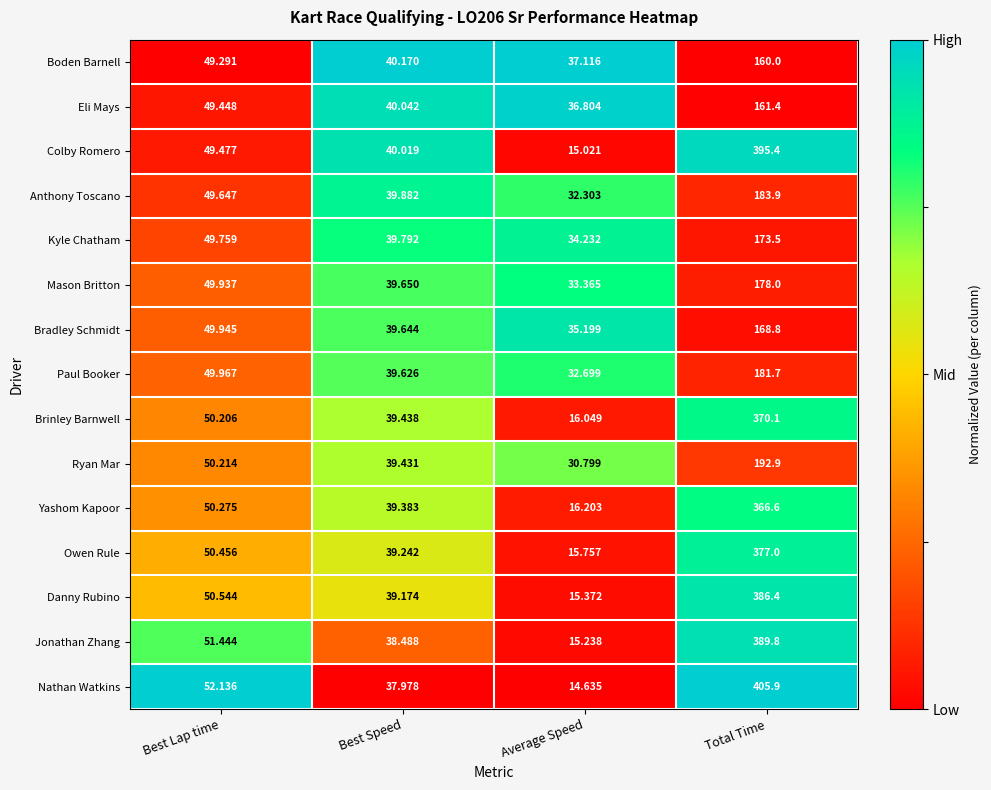

At which category is the sum across all series the highest?

Total Time